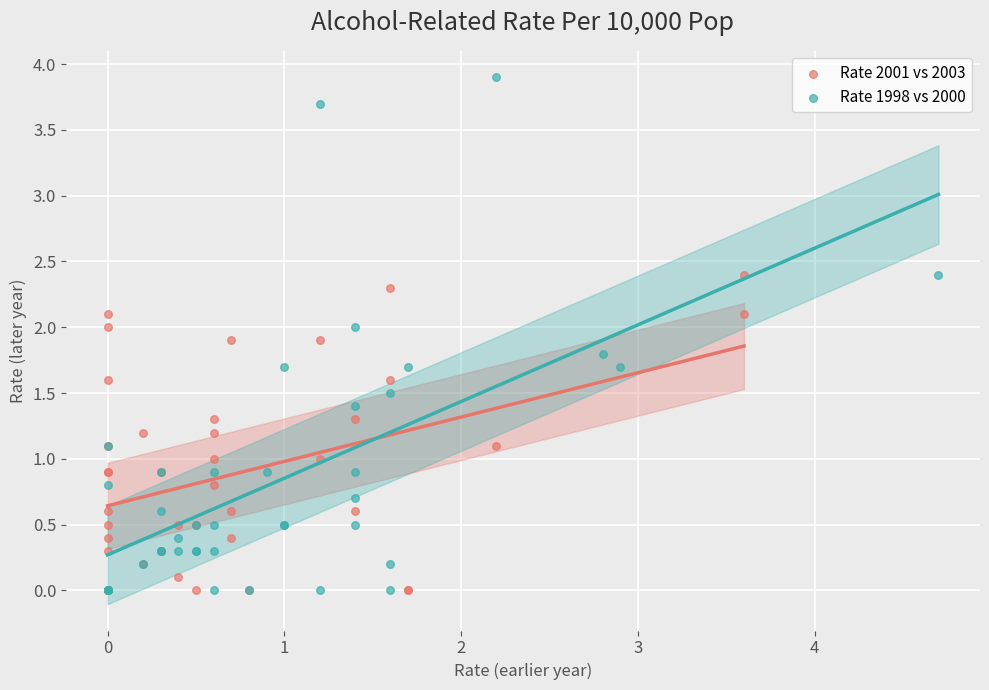

Which series has the largest Y range (max minus min)?

Rate 1998 vs 2000